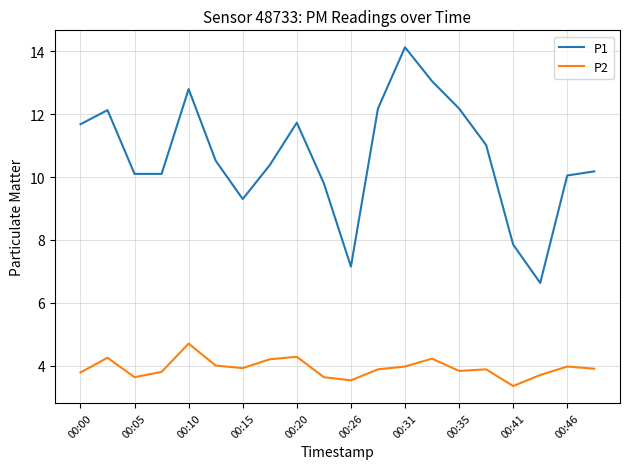

What is the average value of the P2 series?

3.9